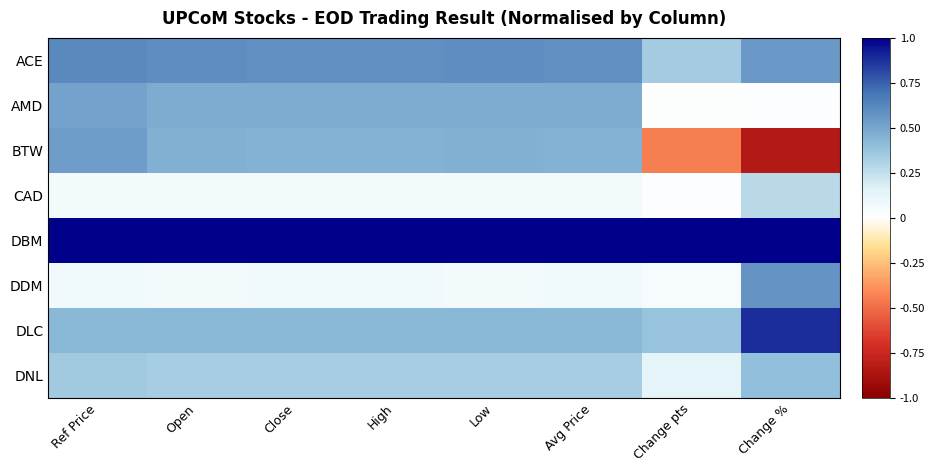

What is the spread (max minus min) of values at Low?

0.9